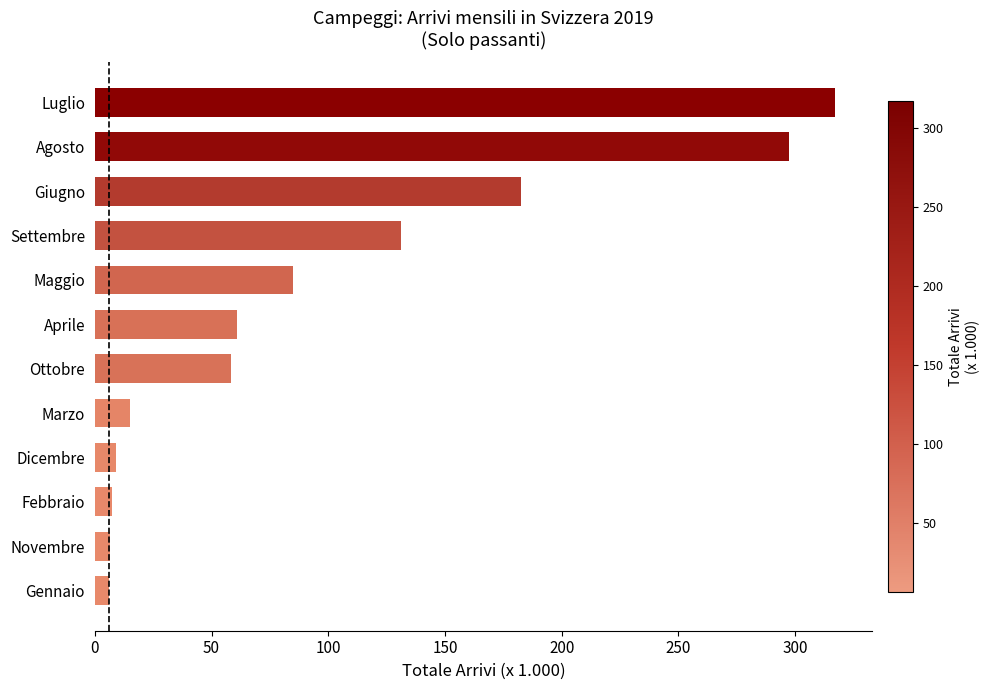

Where is the data nearest to the value 161?

Giugno